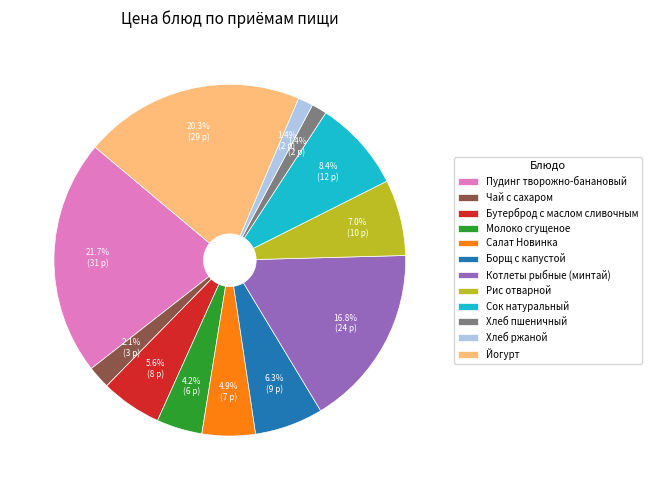

Between Чай с сахаром and Бутерброд с маслом сливочным, which is larger?

Бутерброд с маслом сливочным